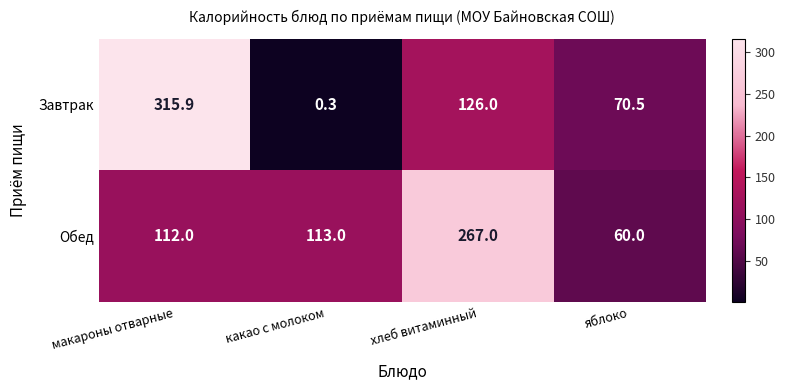

What value does the Завтрак series have at яблоко?

70.5